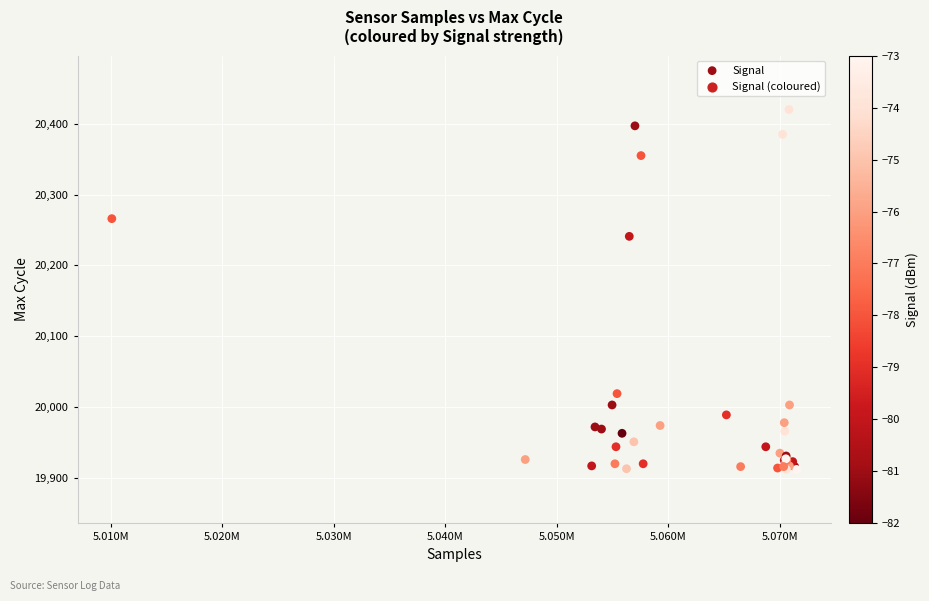

What Y value in the scatter plot is closest to 20166?

20241